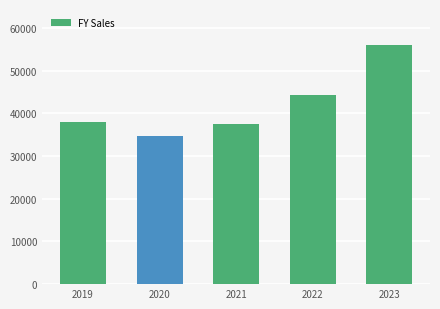

What is the maximum value shown in the chart?

56017